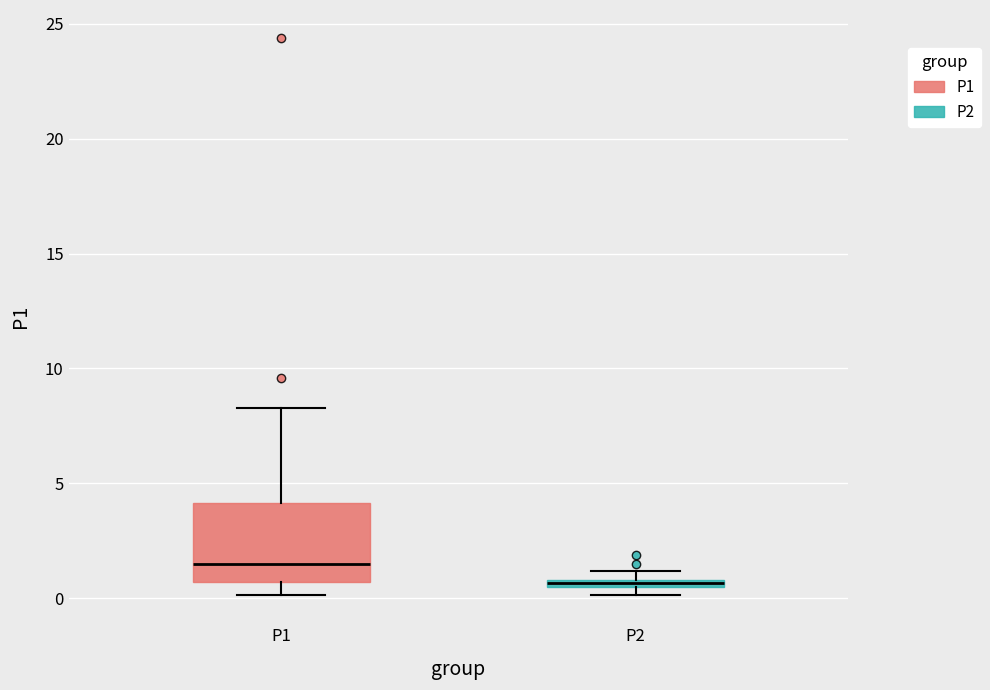

Comparing the boxes themselves (not the whiskers), which one is the tallest?

P1